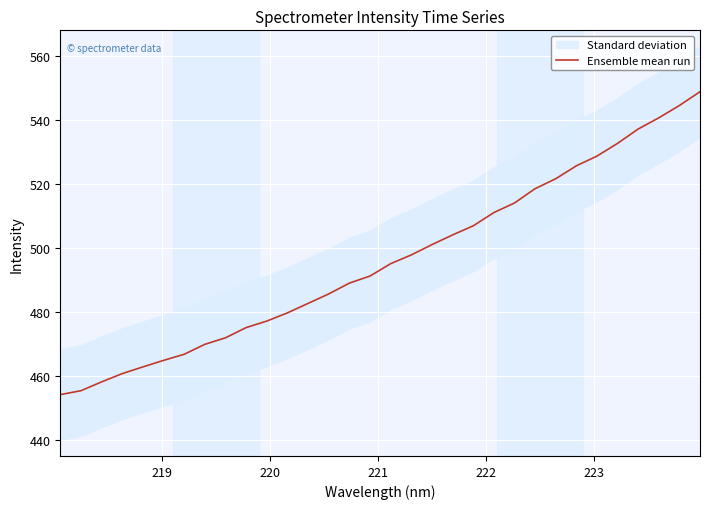

What is the maximum value for Ensemble mean run?

548.9